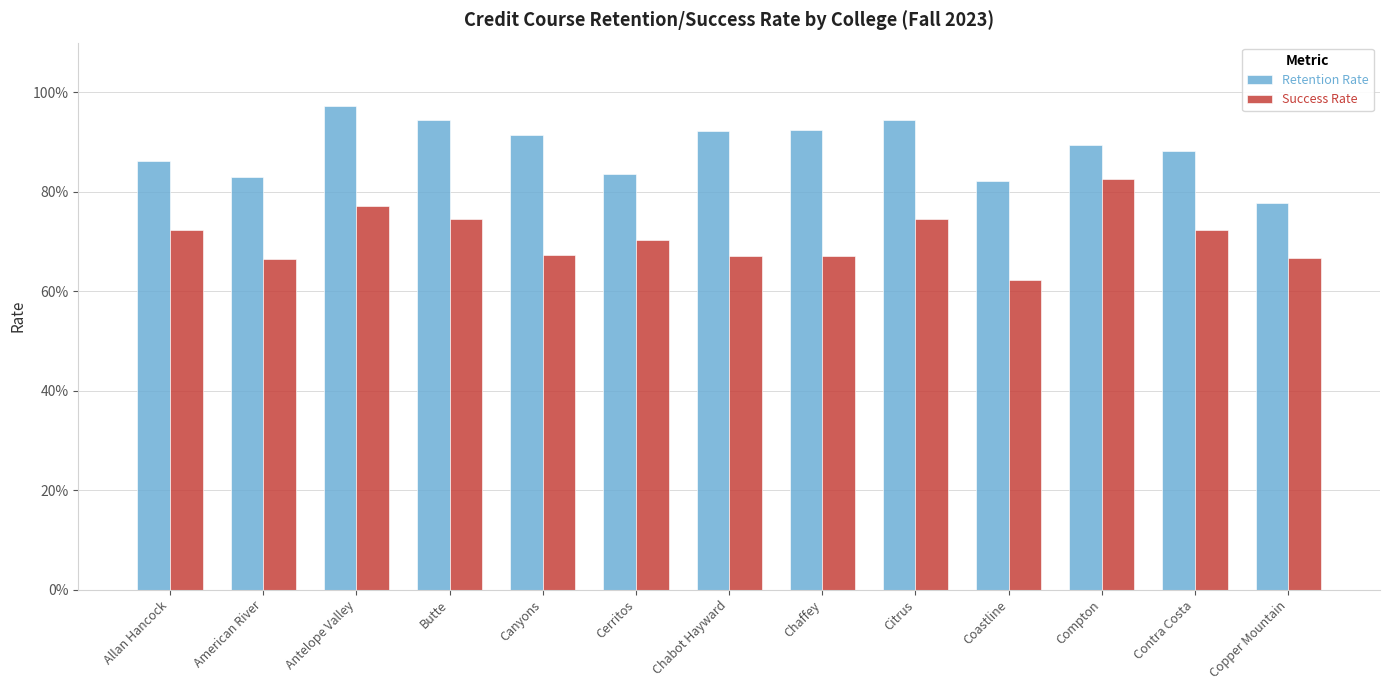

Are the bars horizontal?

No